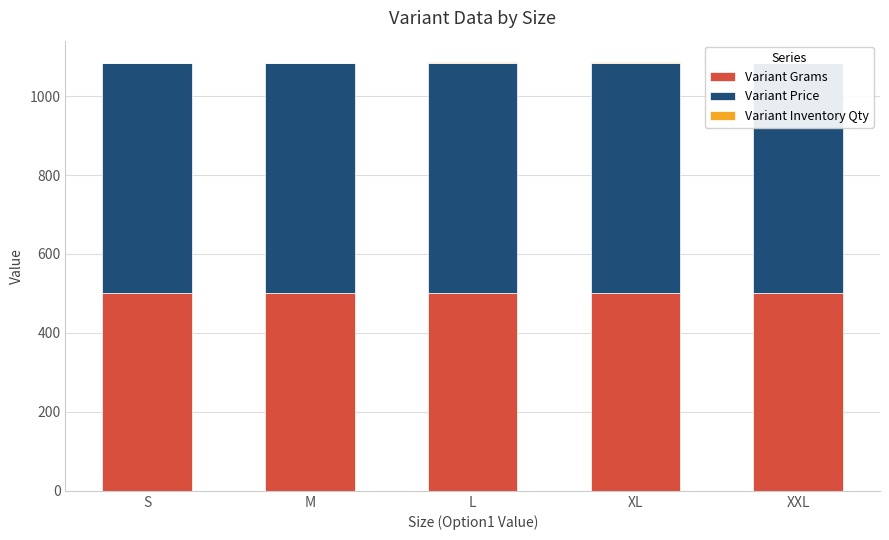

What is the total value across all series at S?

1084